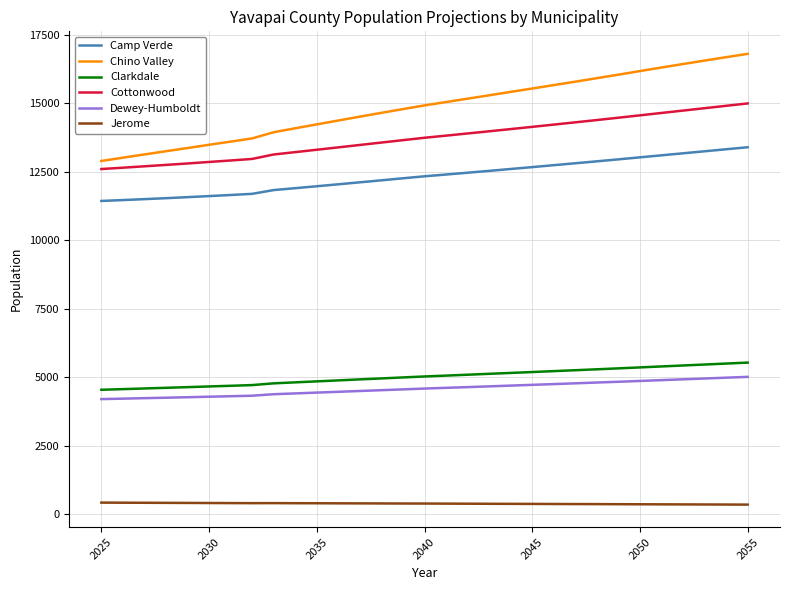

List the series in order of their peak value, highest first.

Chino Valley, Cottonwood, Camp Verde, Clarkdale, Dewey-Humboldt, Jerome